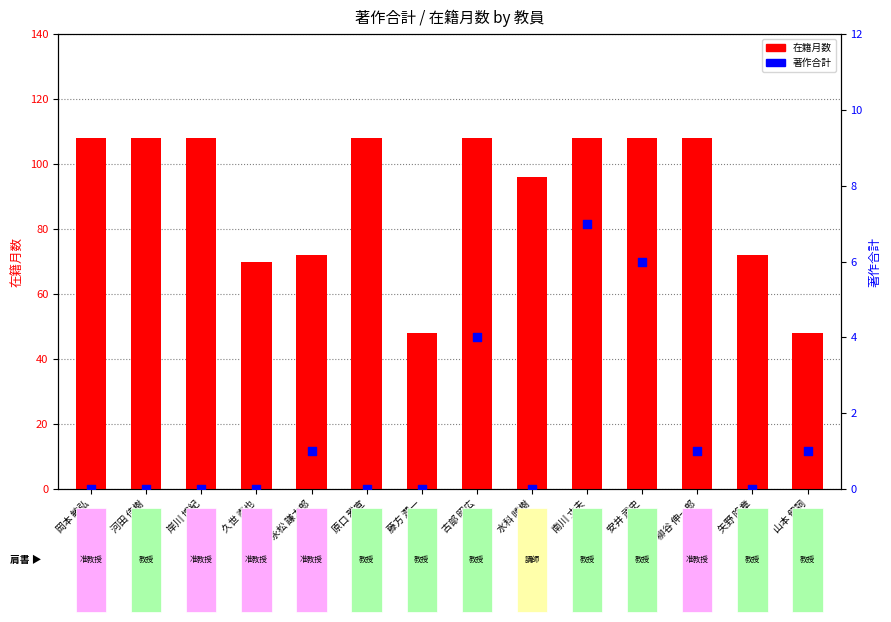

Which series reaches the minimum Y coordinate?

著作合計